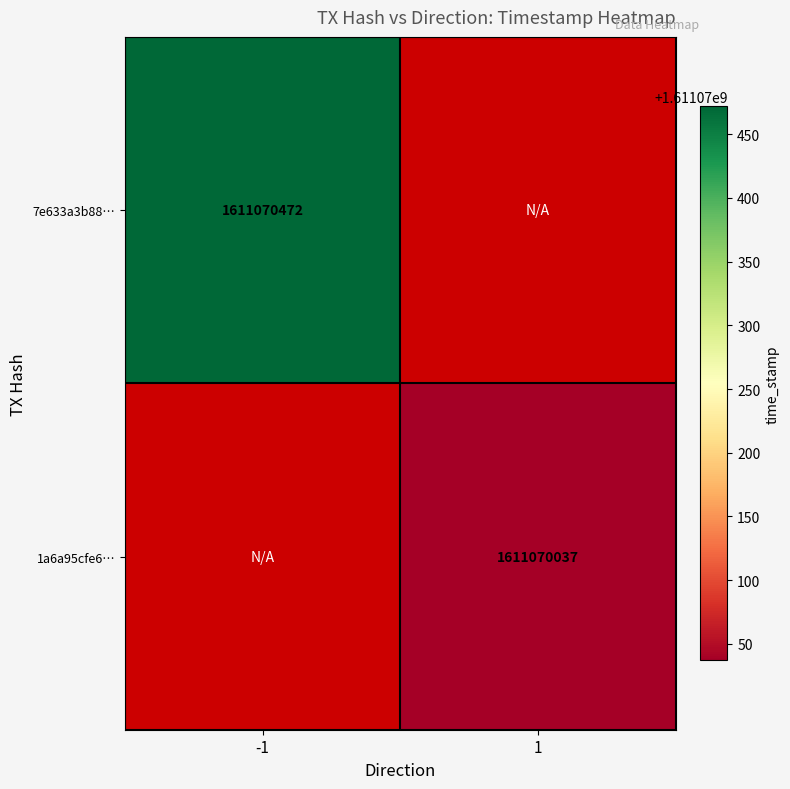

Reading right to left, list all the values displayed in this chart.

7e633a3b882f6949d8e5fa97737daa04365cd01: time_stamp=1611070472	direction=-1
1a6a95cfe6487db410c5f45f734c8e2343ca6fe: time_stamp=1611070037	direction=1